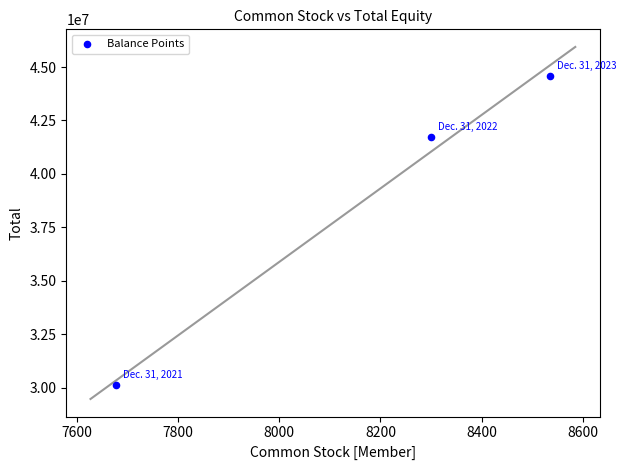

What is the average X value?

8171